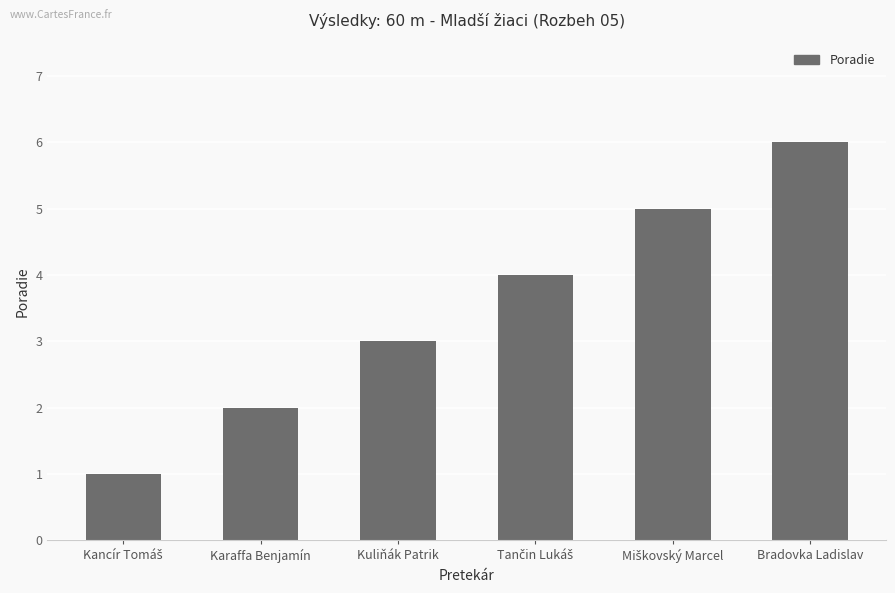

What is the ratio of the value at Bradovka Ladislav to the value at Karaffa Benjamín?

3.0